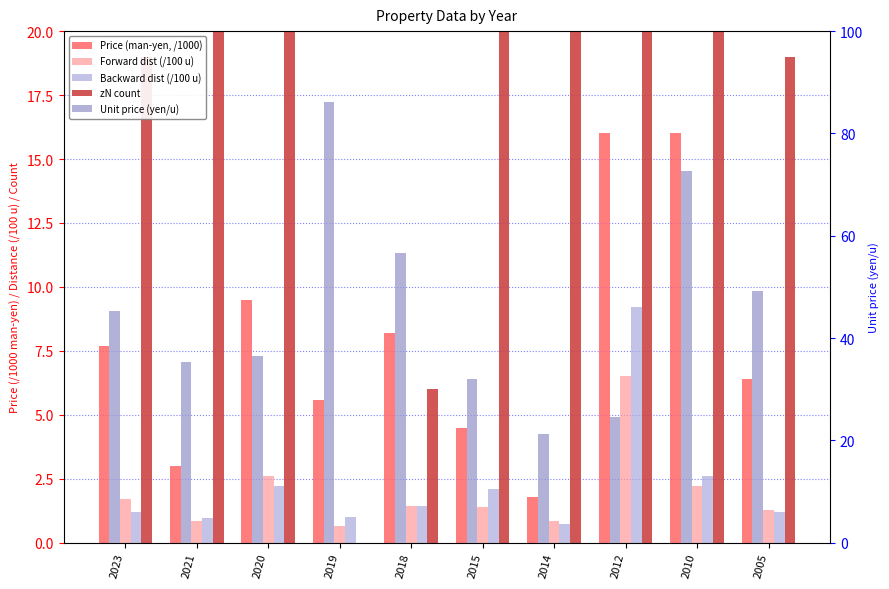

The value of Price (man-yen, /1000) at 2021 is 5.0. True or false?

False